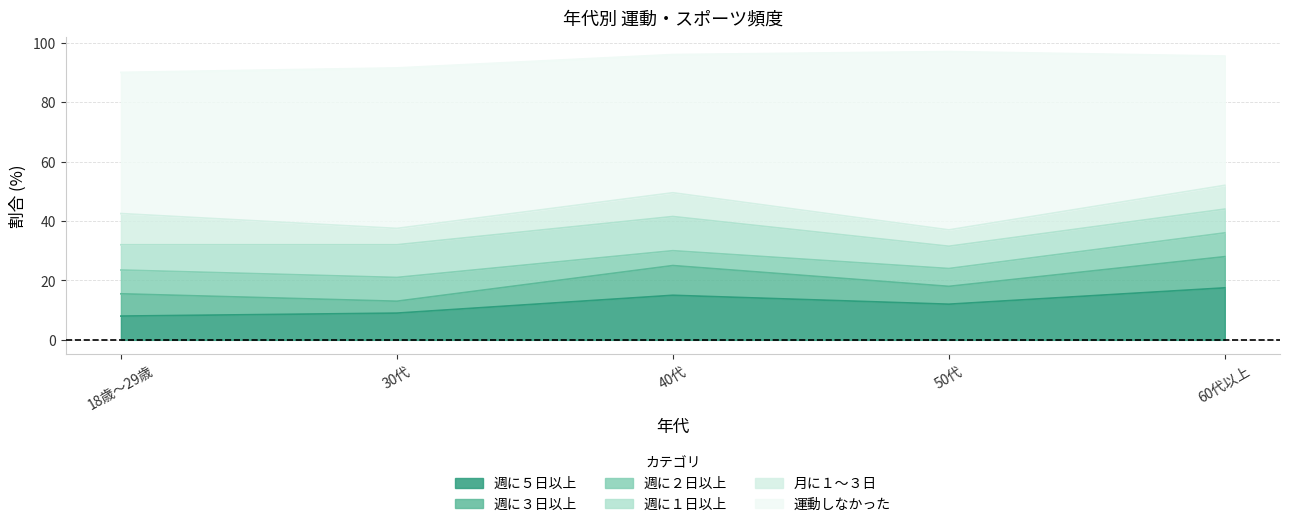

How many interior local peaks does the 週に５日以上 series have?

1